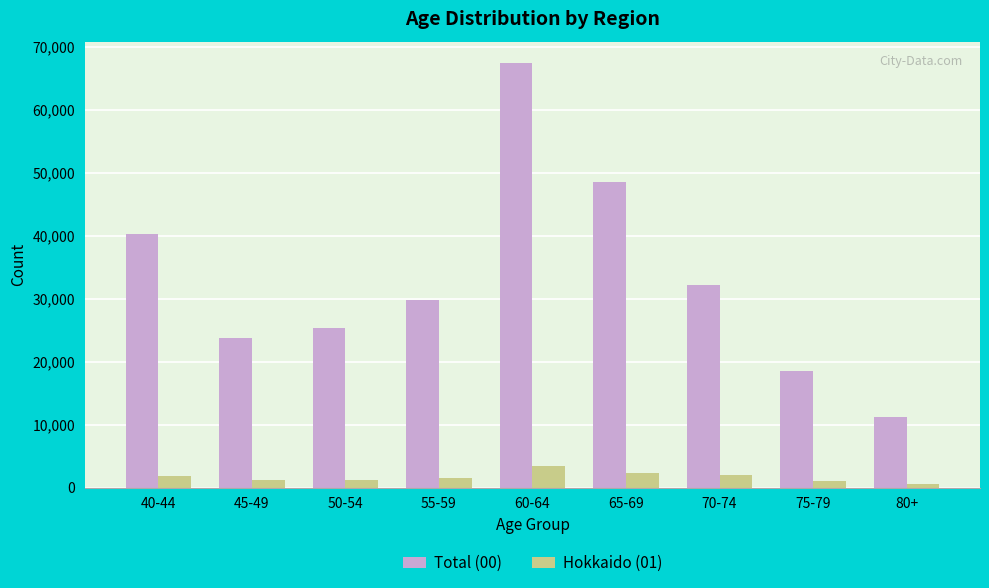

Where does the Hokkaido (01) series first go above 1467?

40-44